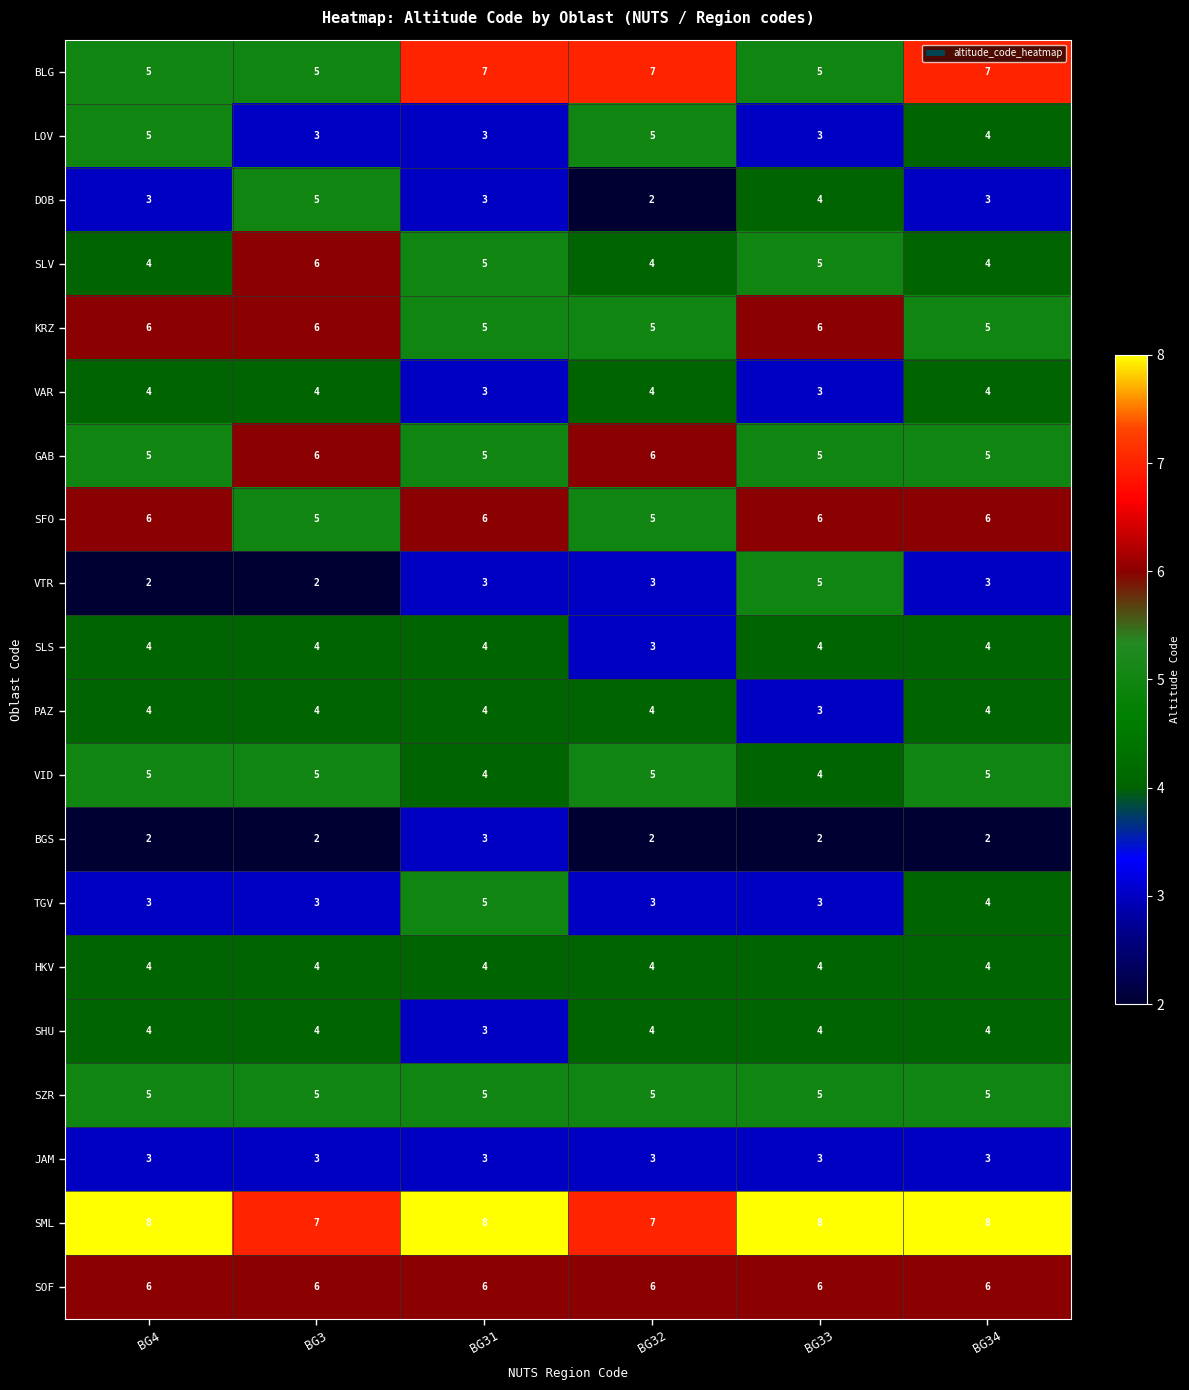

What is the sum of all SOF values?

36